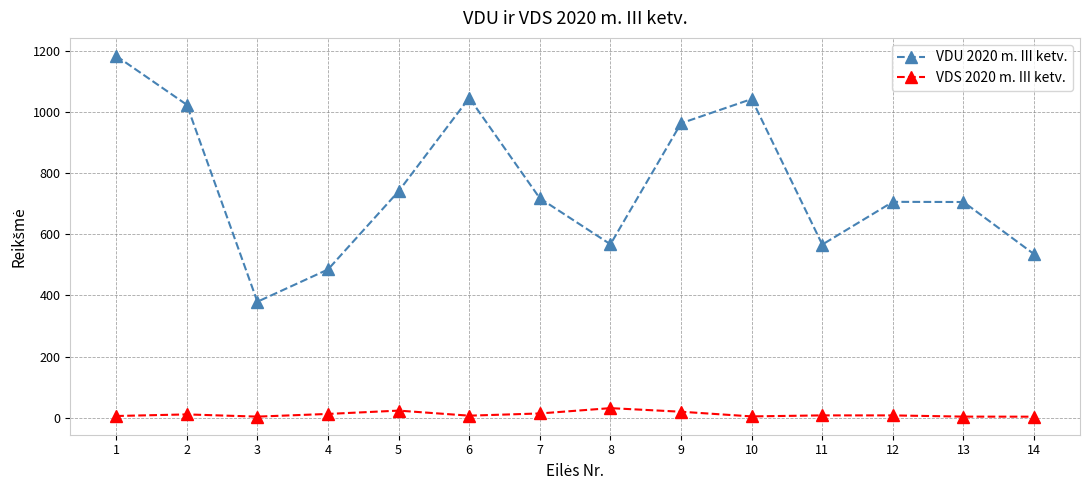

True or false: VDS 2020 m. III ketv. and VDU 2020 m. III ketv. cross at least once.

False